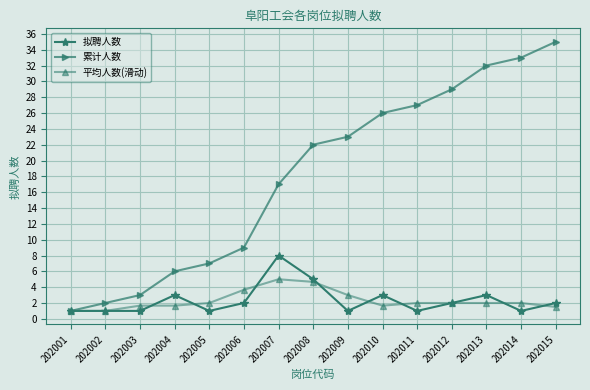

Is it true that 累计人数 equals 33.0 at 202014?

True